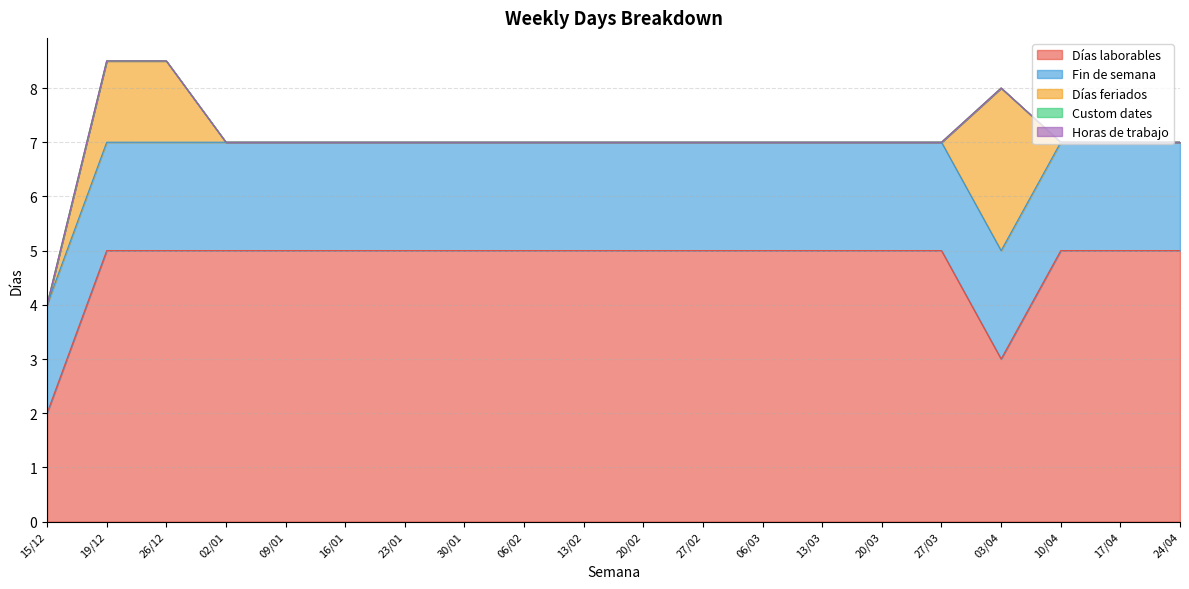

How many times do Fin de semana and Días feriados cross each other?

2